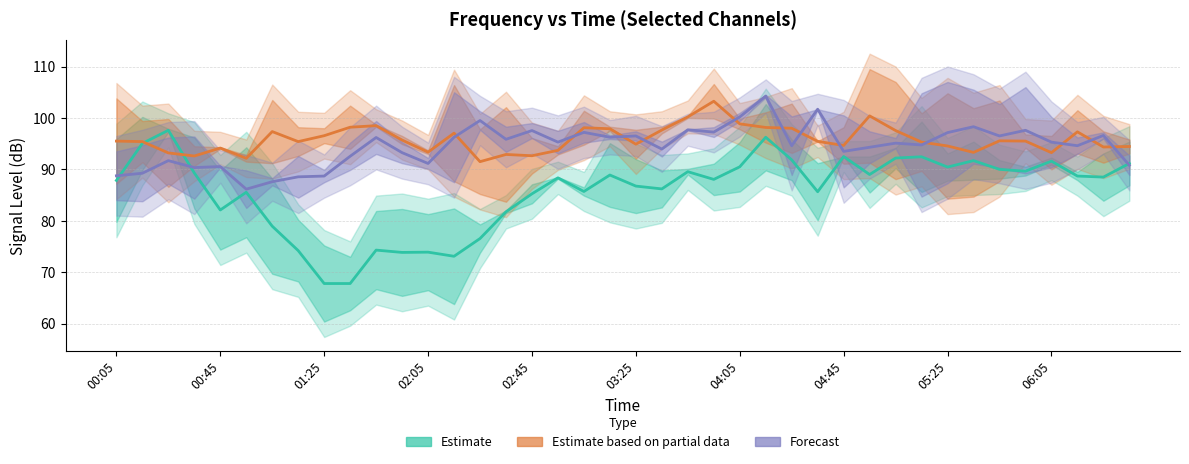

Which series ends up on top after the final intersection of Forecast (ch 6.429 & 4.509) and Estimate based on partial data (ch 2.589 & 3.918)?

Estimate based on partial data (ch 2.589 & 3.918)